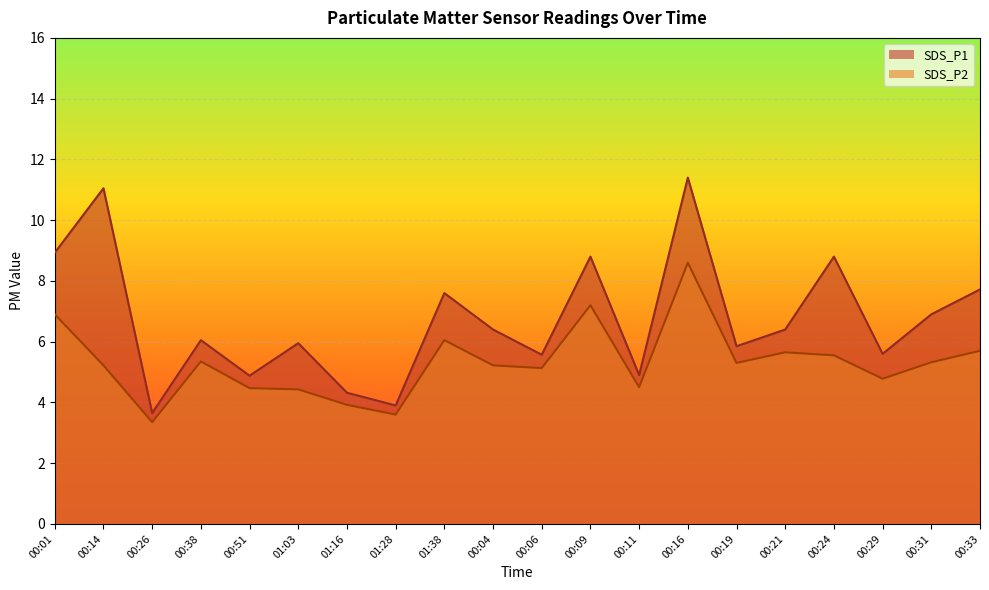

What is the minimum value for SDS_P2?

3.4